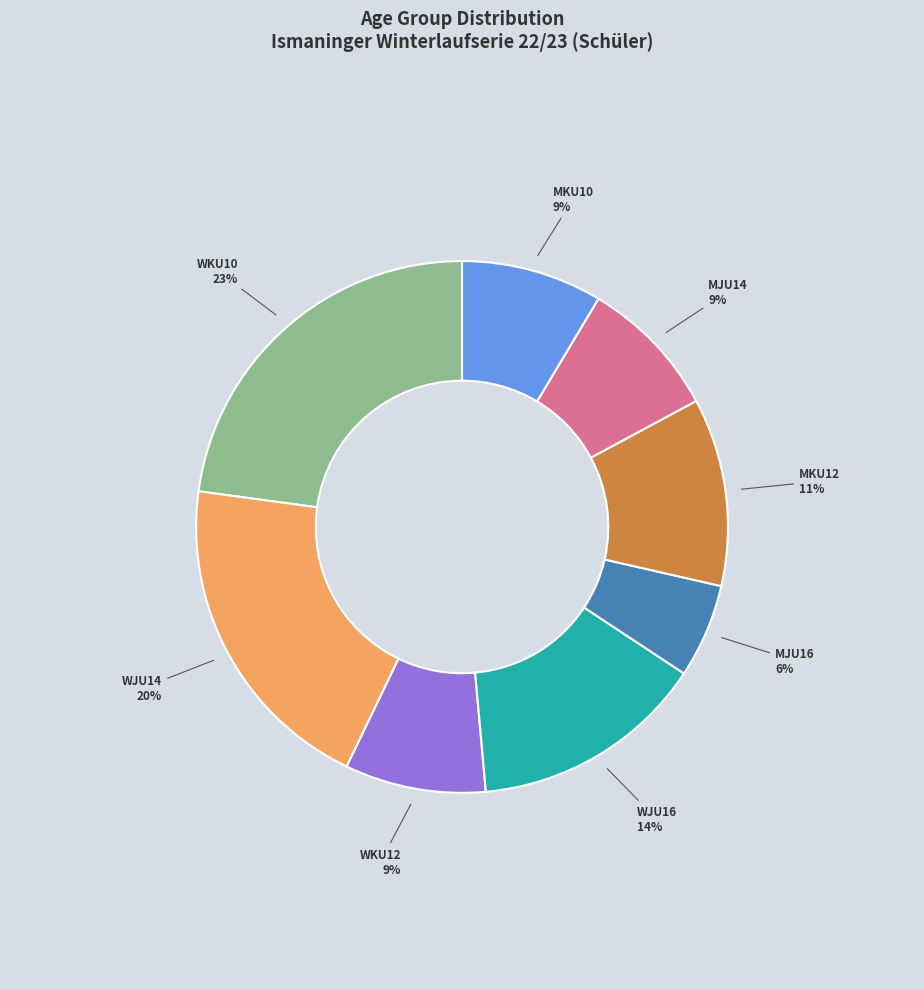

Does any single category account for the majority?

No